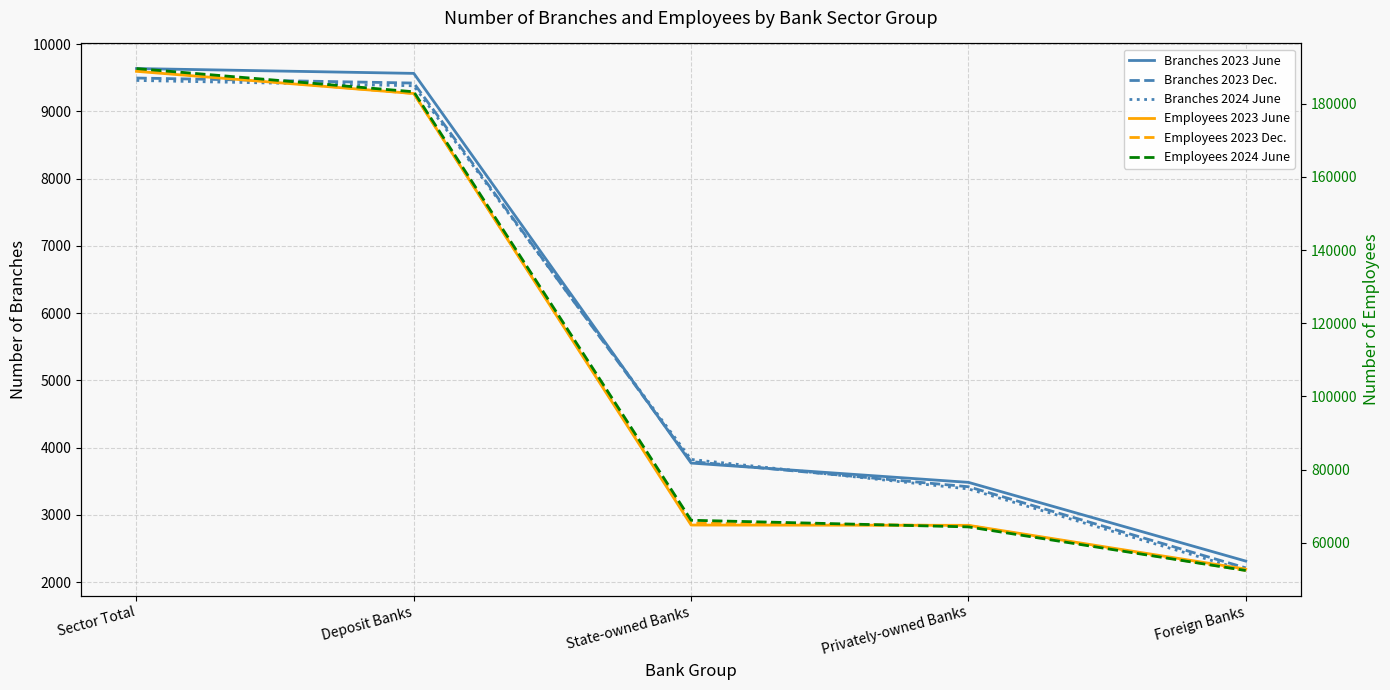

Count the number of categories in the chart.

5